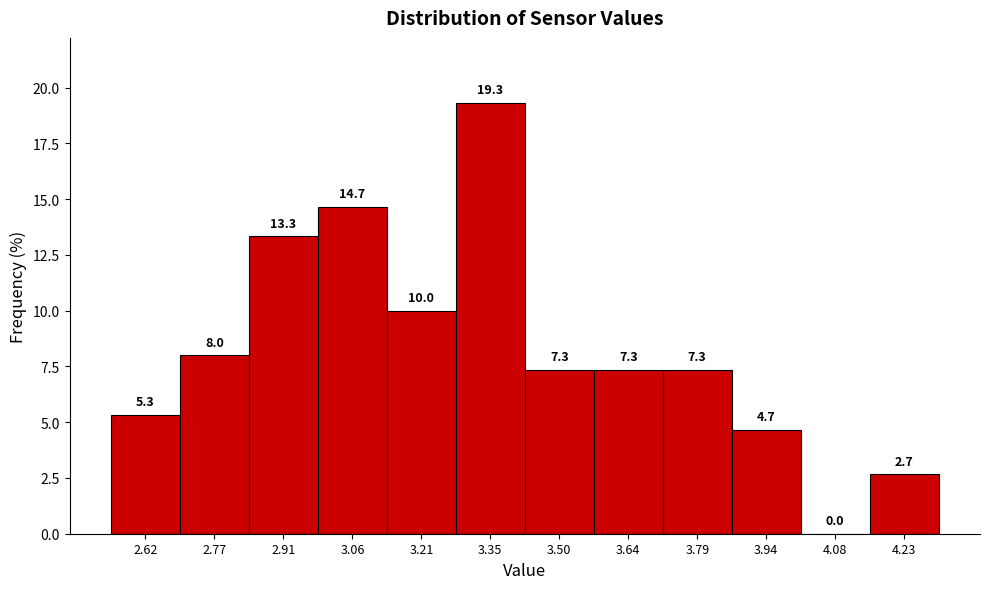

Reading left to right, list every bar in this chart as the range it spans on the x-axis followed by its height. The bar edges are not printed on the chart, so give them approximately, as read against the axis.

2.56 to 2.70: 5.3
2.70 to 2.84: 8.0
2.84 to 2.98: 13.3
2.98 to 3.14: 14.7
3.14 to 3.28: 10.0
3.28 to 3.42: 19.3
3.42 to 3.58: 7.3
3.58 to 3.72: 7.3
3.72 to 3.86: 7.3
3.86 to 4.00: 4.7
4.00 to 4.16: 0.0
4.16 to 4.30: 2.7